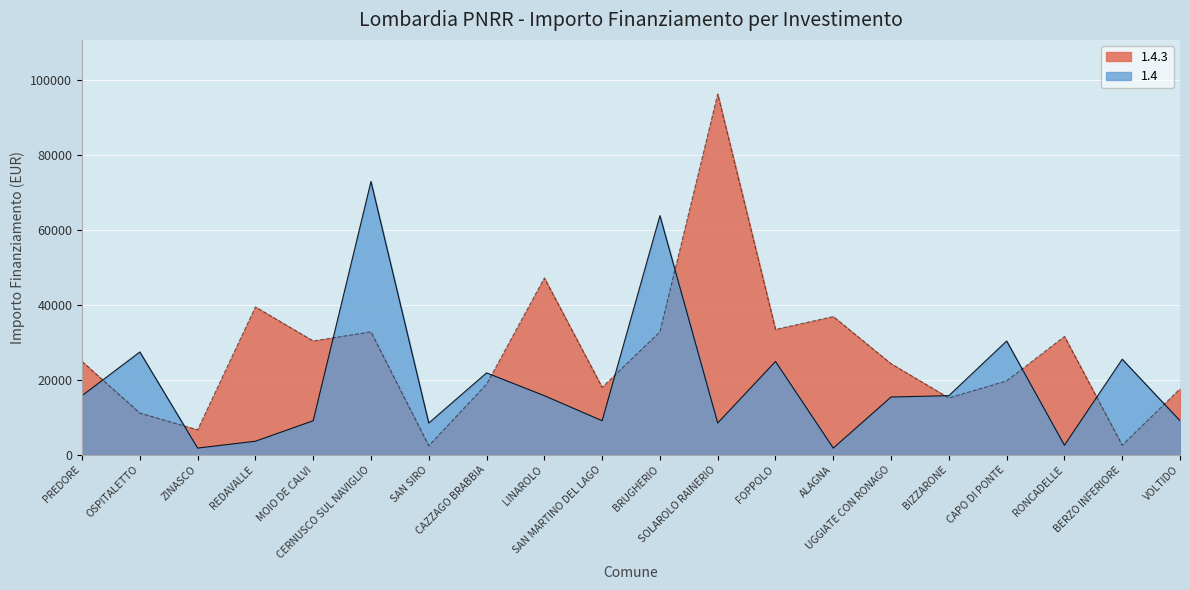

How many lines are shown in the chart?

2